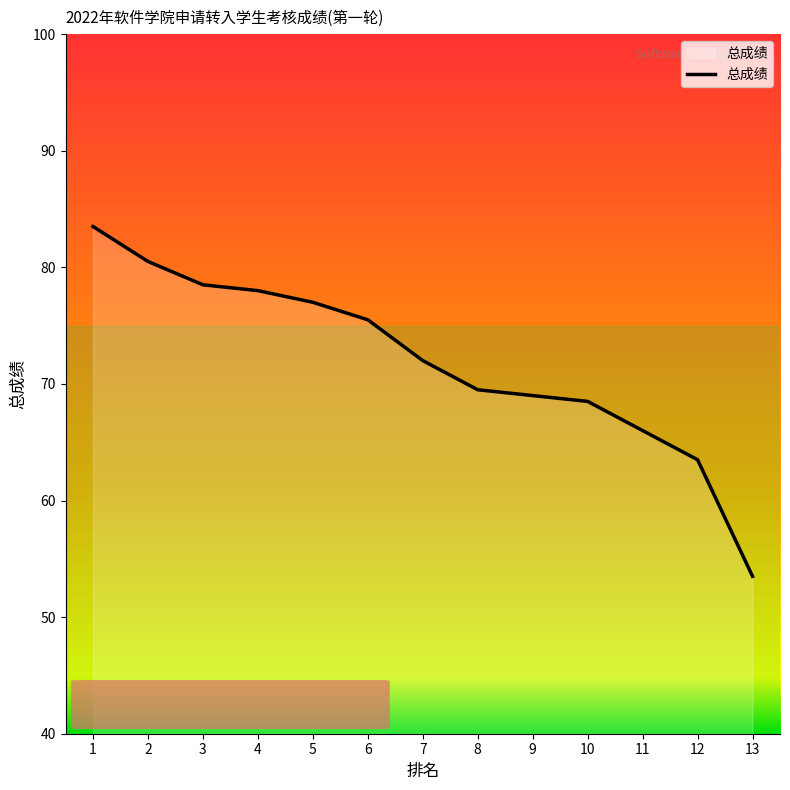

List the labels in order of value, largest first.

1, 2, 3, 4, 5, 6, 7, 8, 9, 10, 11, 12, 13